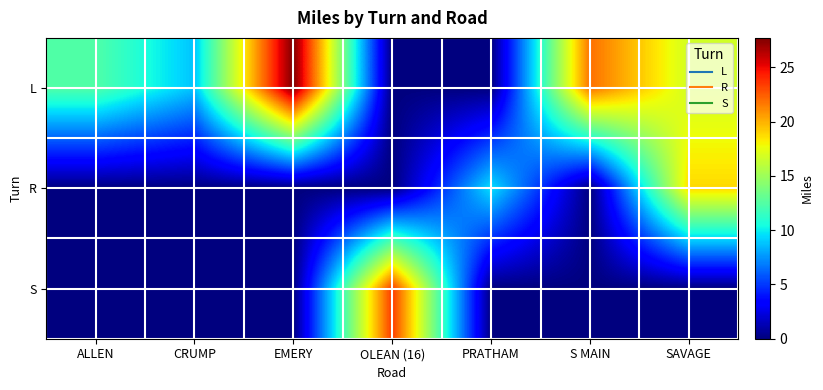

At how many categories does at least one series exceed 4?

7